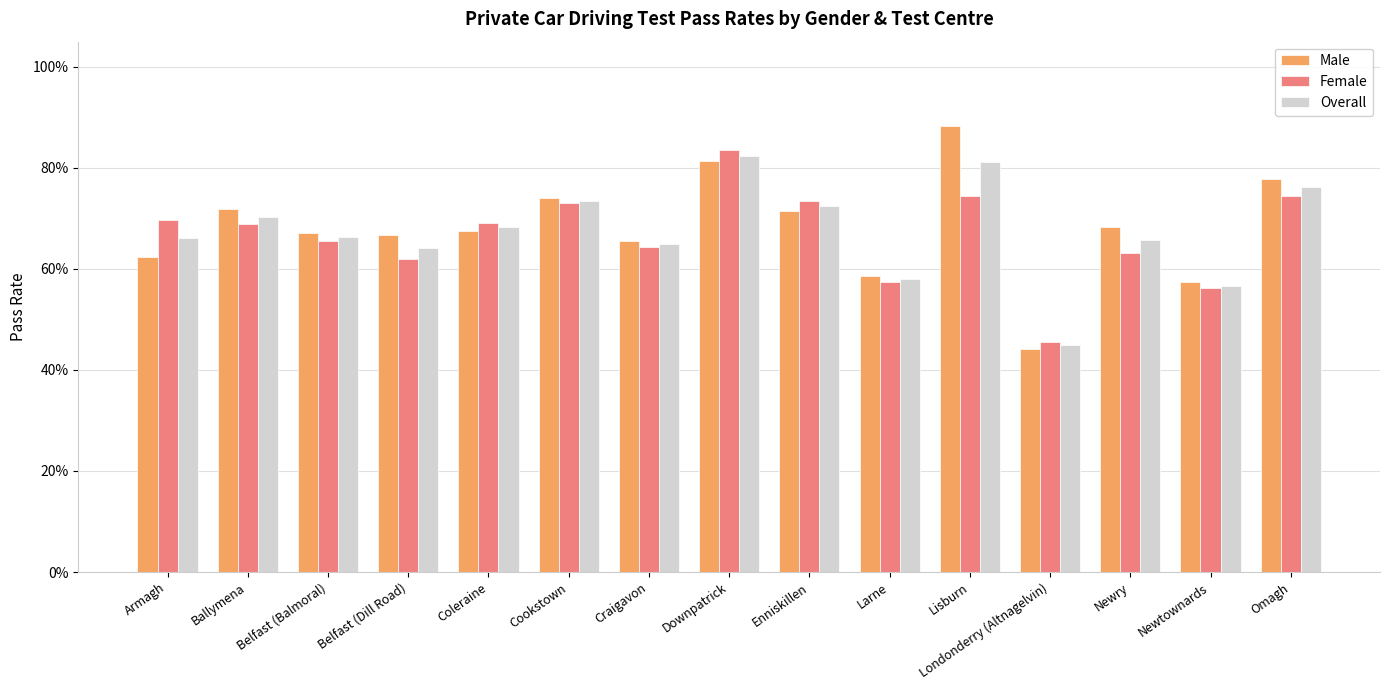

Does the chart contain any negative values?

No